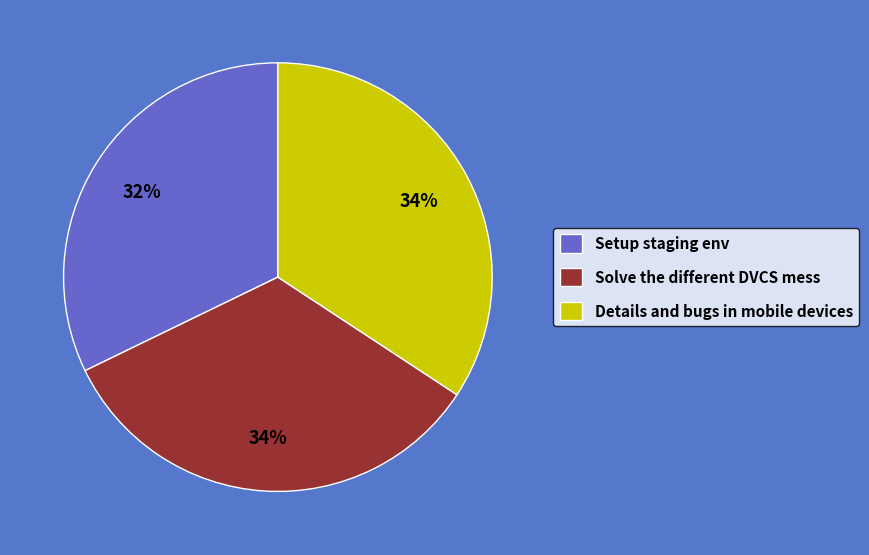

Is it true that Setup staging env is 42% of the pie?

False